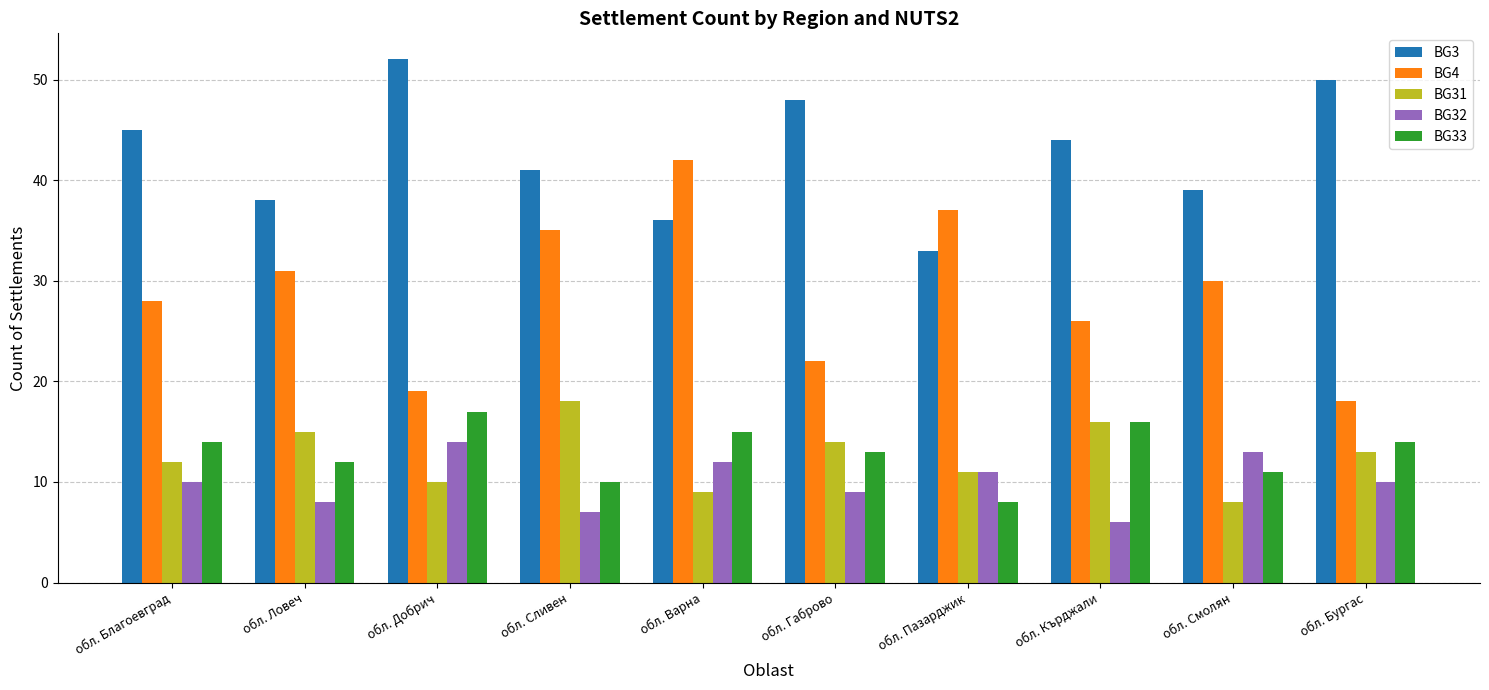

How many groups of bars are there?

10